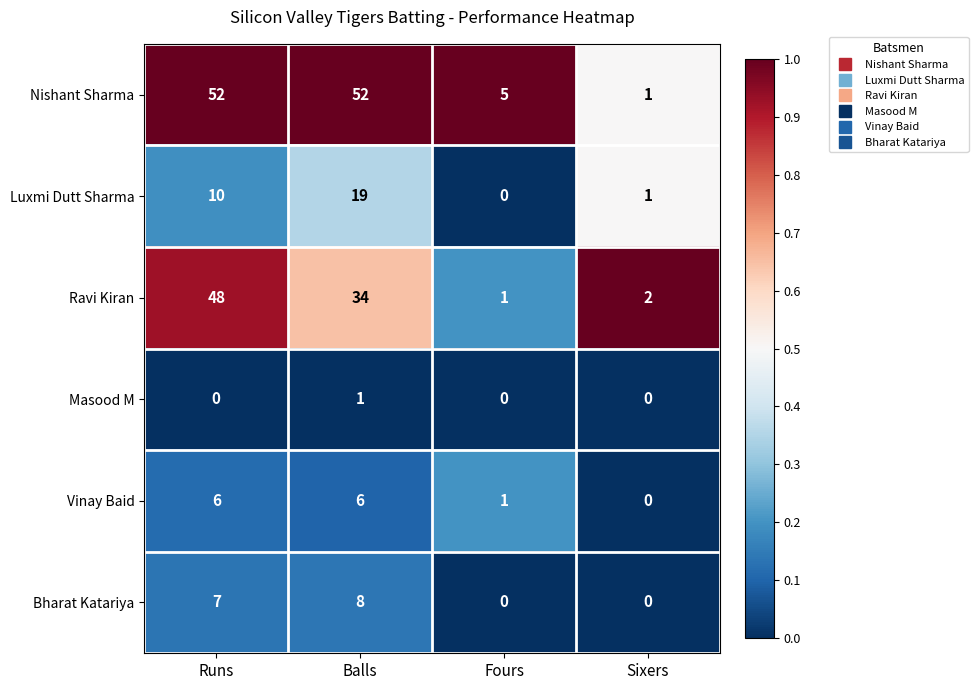

At how many categories does at least one series exceed 0?

4